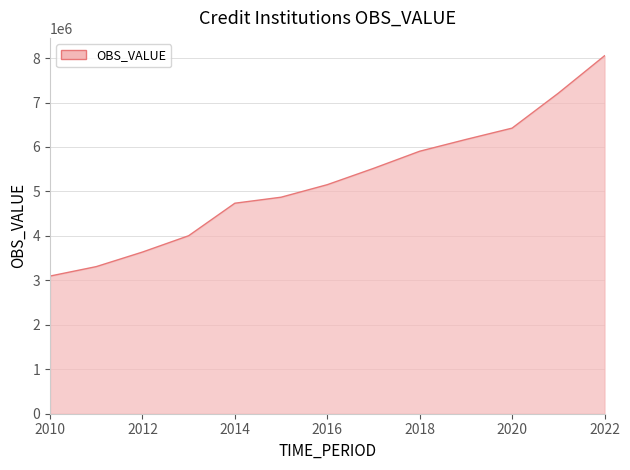

What is the smallest value displayed?

3096619